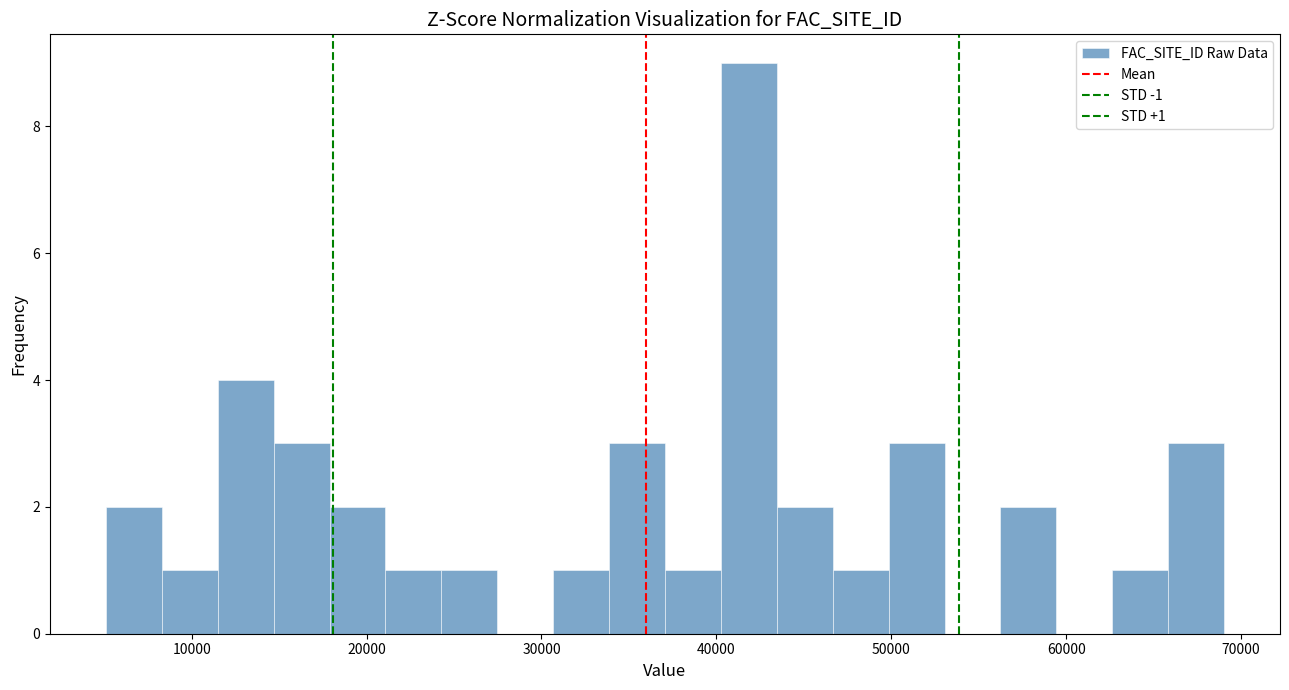

Around what value on the x-axis is the tallest bar? Give the approximate position of its centre, as read against the axis.

42000